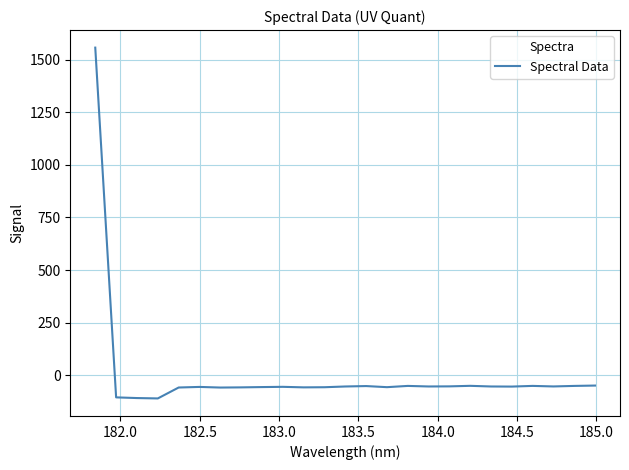

What is the smallest value displayed?

-109.9